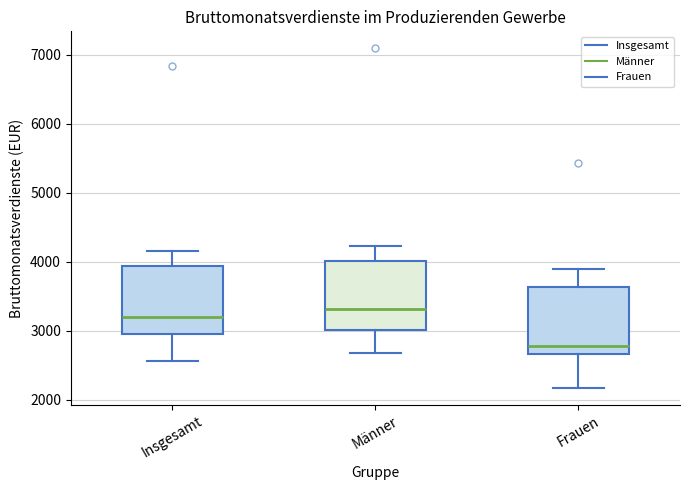

Reading left to right, read every box against the y-axis: the position of its median line, the range the box covers, and the ends of its whiskers. The values are not printed on the chart, so give them approximately, as read against the axis.

Insgesamt: median 3200, box 2900 to 3900, whiskers 2600 to 4200
Männer: median 3300, box 3000 to 4000, whiskers 2700 to 4200
Frauen: median 2800, box 2700 to 3600, whiskers 2200 to 3900